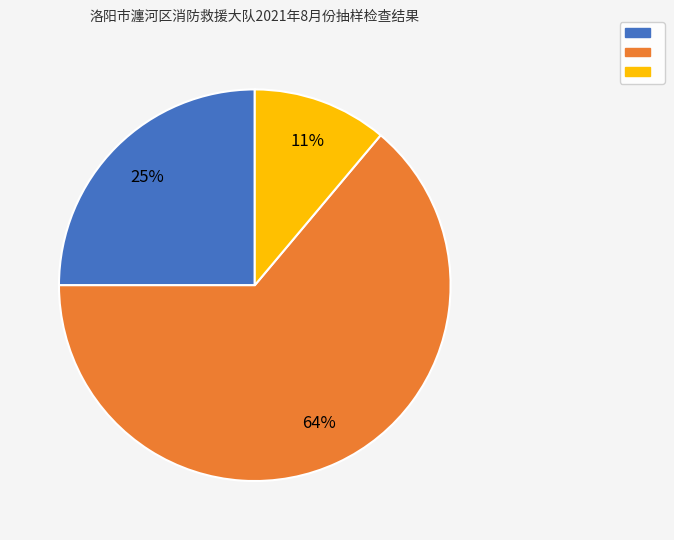

Is there a majority slice in this chart?

Yes